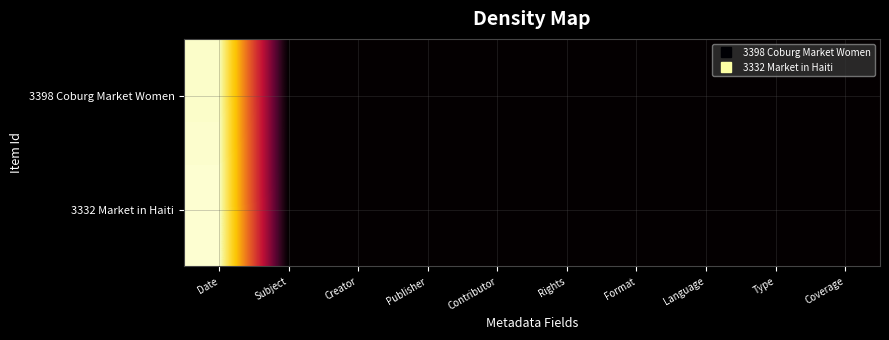

Is the value of 3398 Coburg Market Women at Publisher greater than the value of 3332 Market in Haiti at Creator?

No